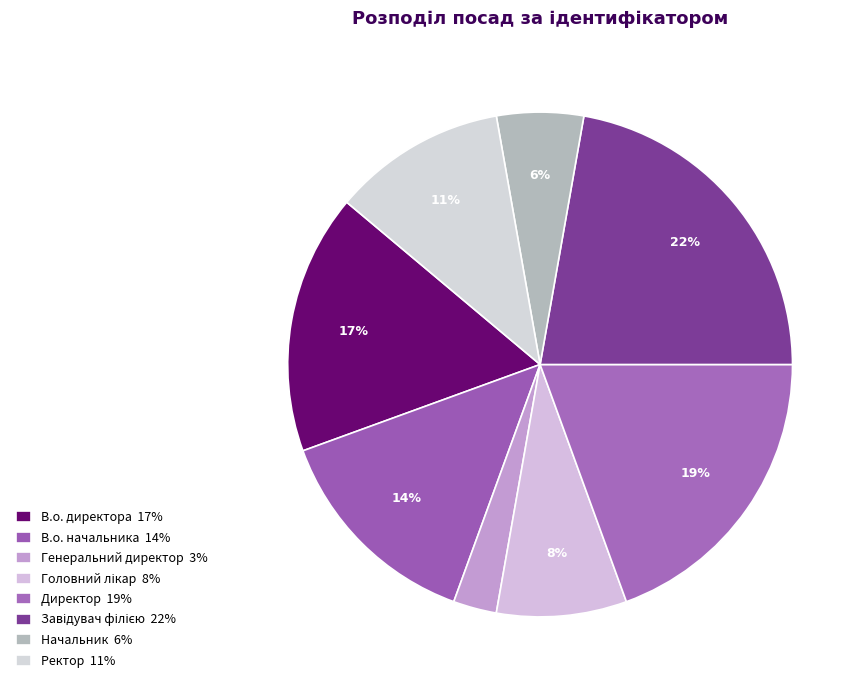

Count the number of slices in the pie.

8